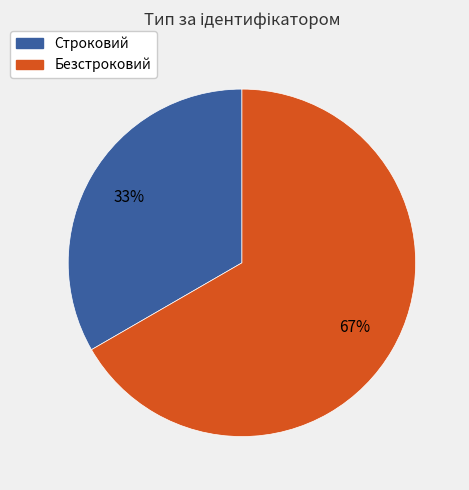

Does Безстроковий represent more than half of the total?

Yes